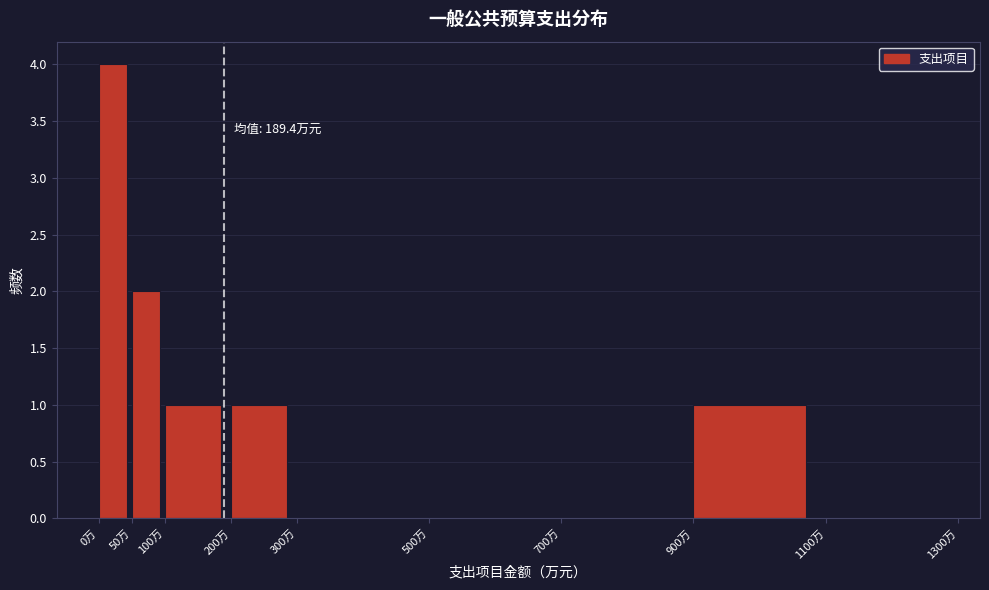

Which range on the x-axis has the tallest bar?

0 to 50